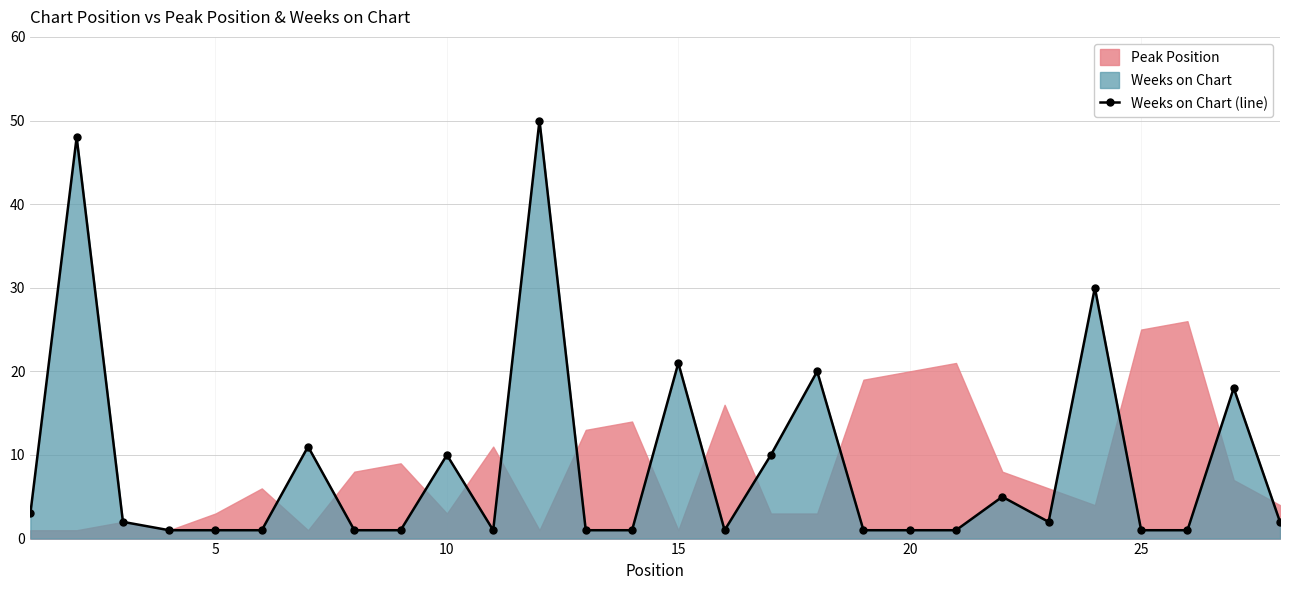

How many lines are shown in the chart?

1